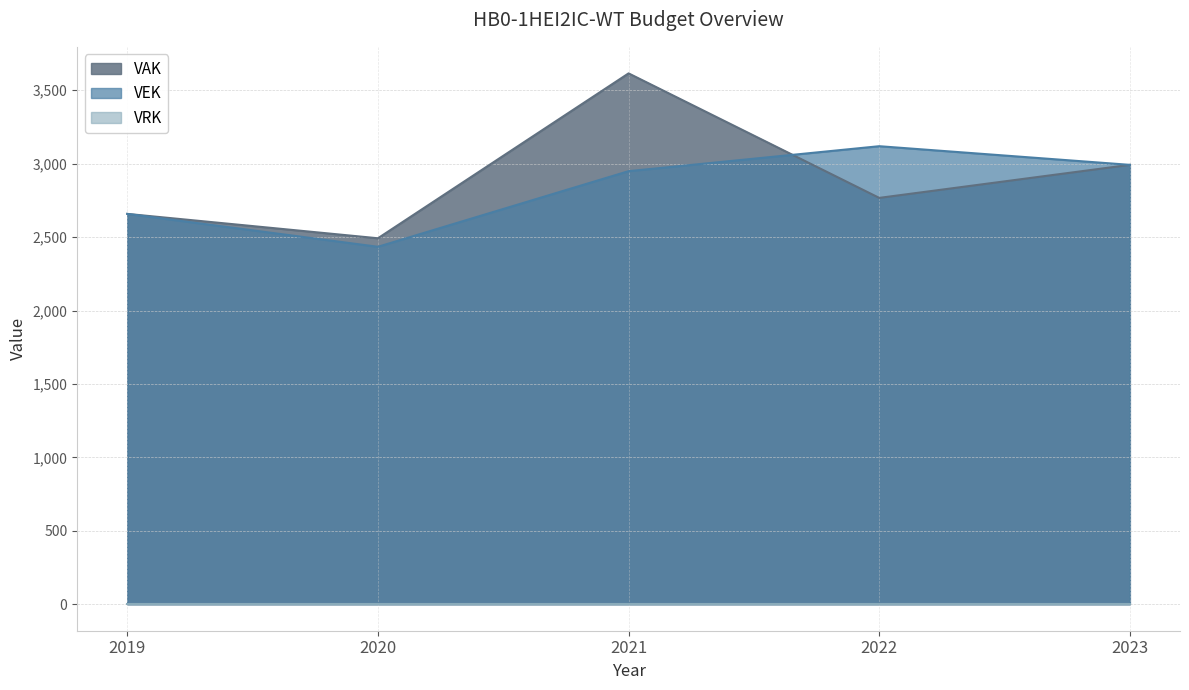

In VAK, how many points are lower than both neighbors (excluding endpoints)?

2